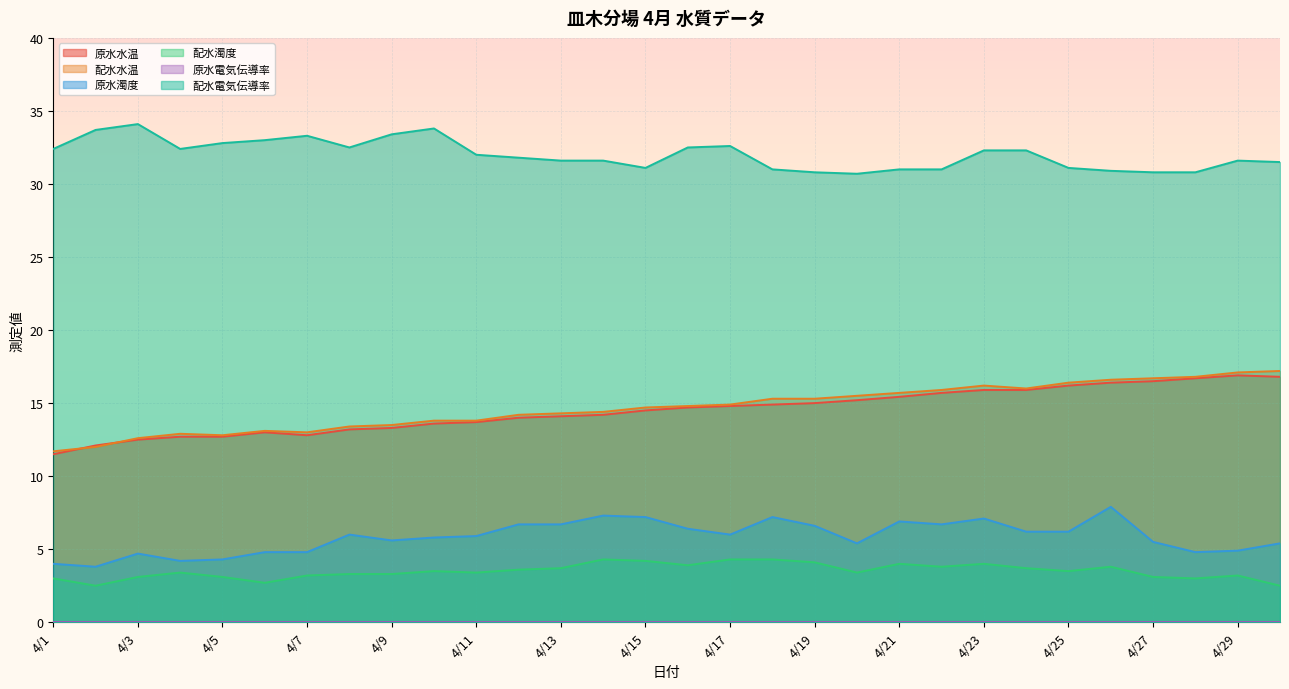

How many categories are shown in the chart?

30